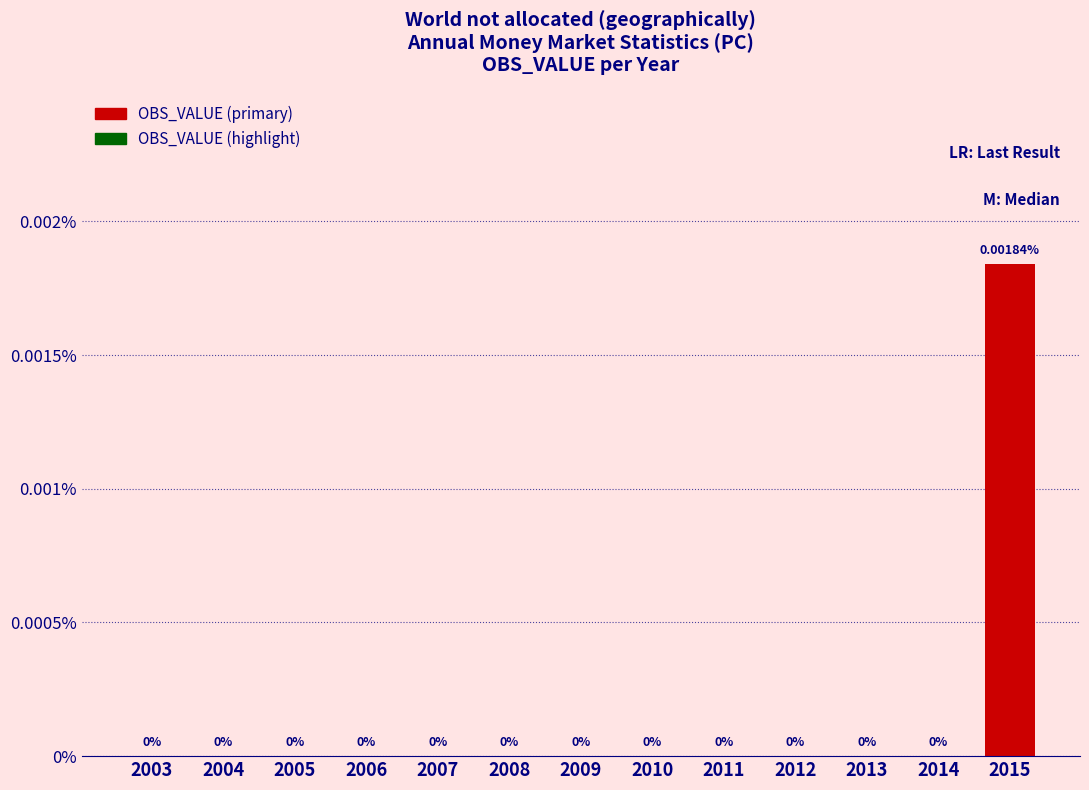

Rank the categories by value from lowest to highest.

2003, 2004, 2005, 2006, 2007, 2008, 2009, 2010, 2011, 2012, 2013, 2014, 2015